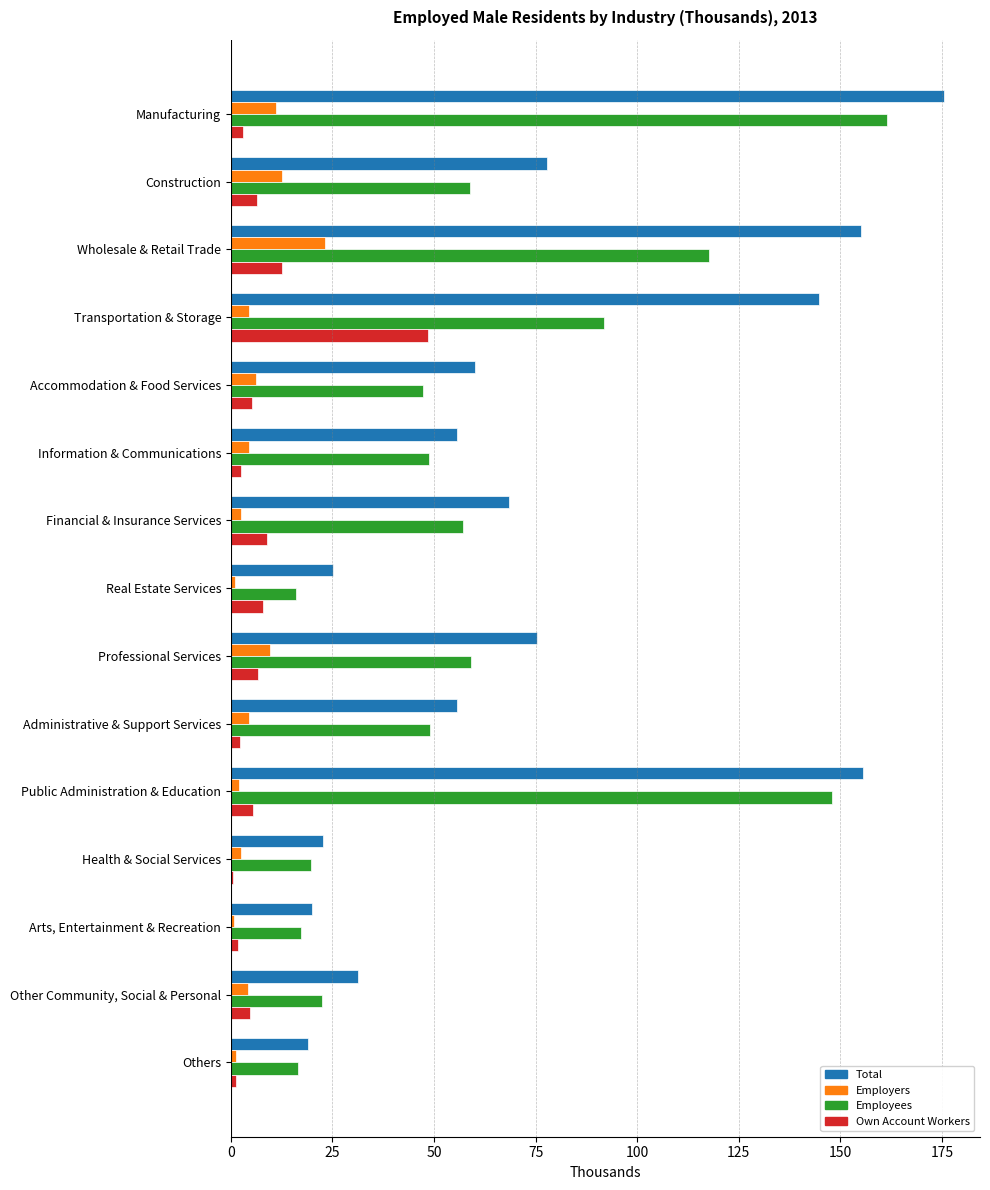

Between Administrative & Support Services and Other Community, Social & Personal, which series saw the biggest shift?

Employees